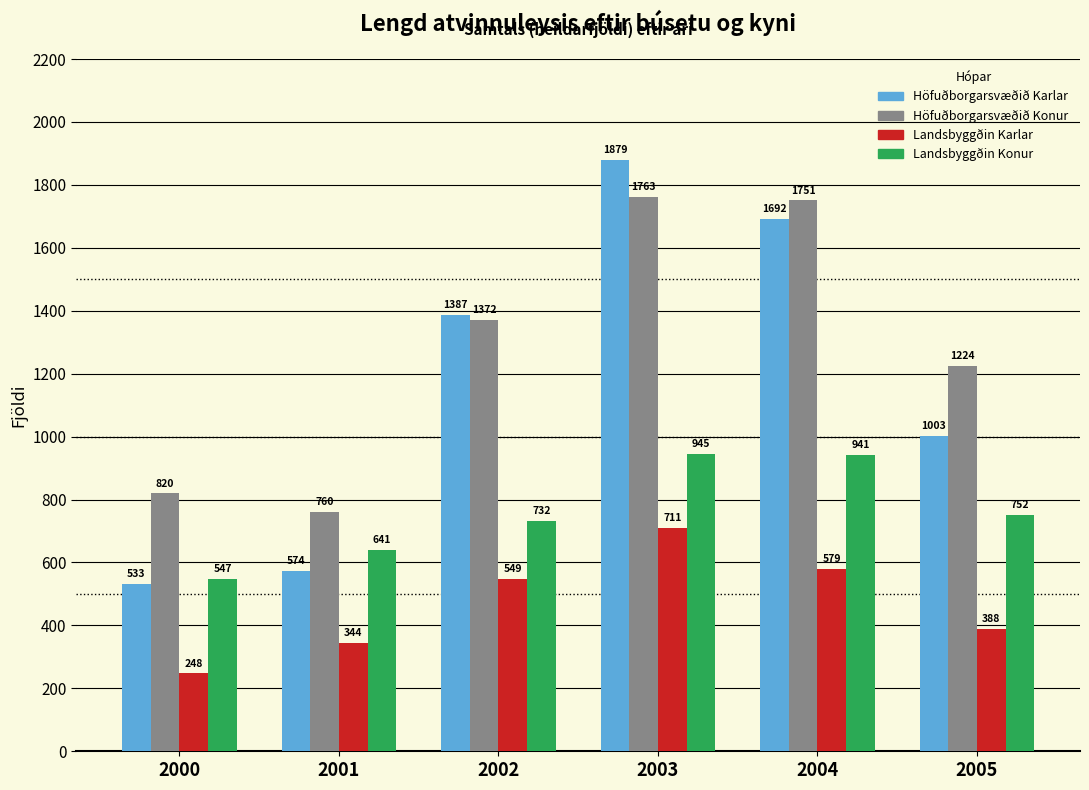

Reading right to left, list all the values displayed in this chart.

Höfuðborgarsvæðið Karlar: 1003	1692	1879	1387	574	533
Höfuðborgarsvæðið Konur: 1224	1751	1763	1372	760	820
Landsbyggðin Karlar: 388	579	711	549	344	248
Landsbyggðin Konur: 752	941	945	732	641	547